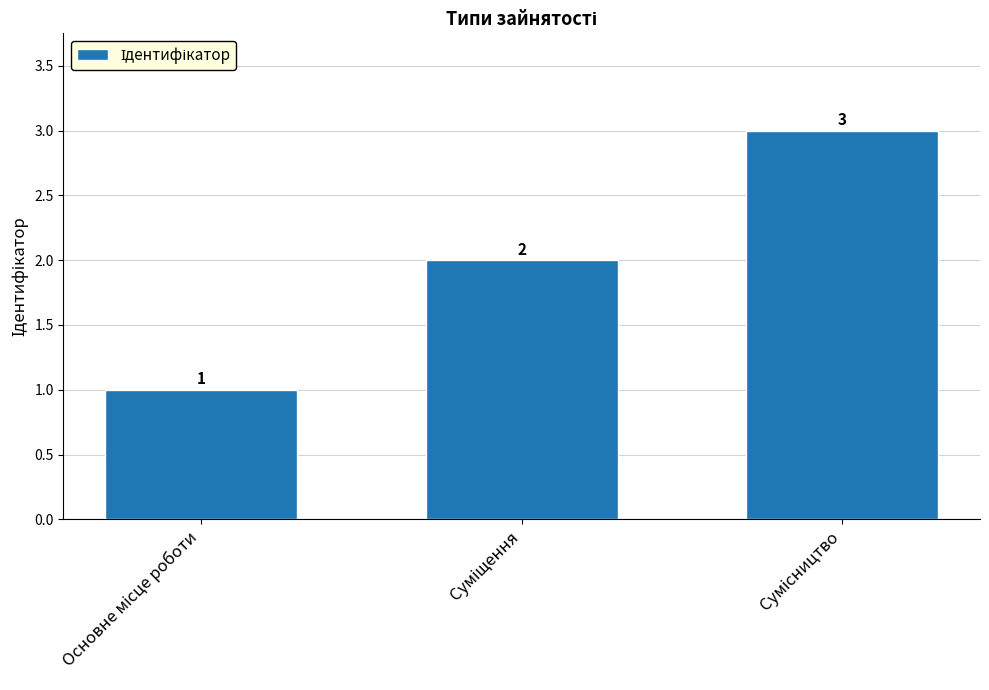

How many values are between 1 and 3?

3